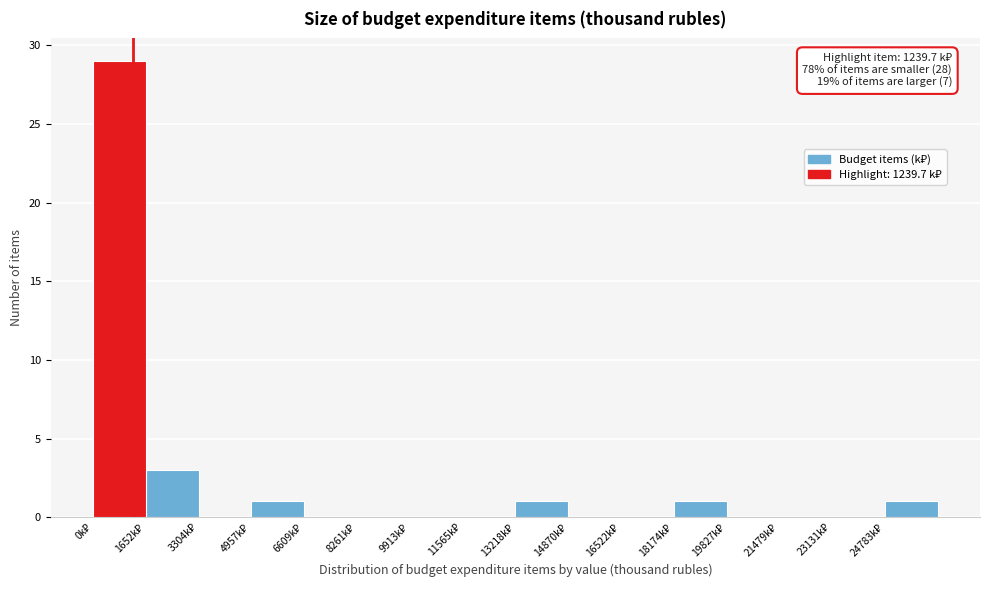

Which range on the x-axis has the tallest bar?

0 to 1600